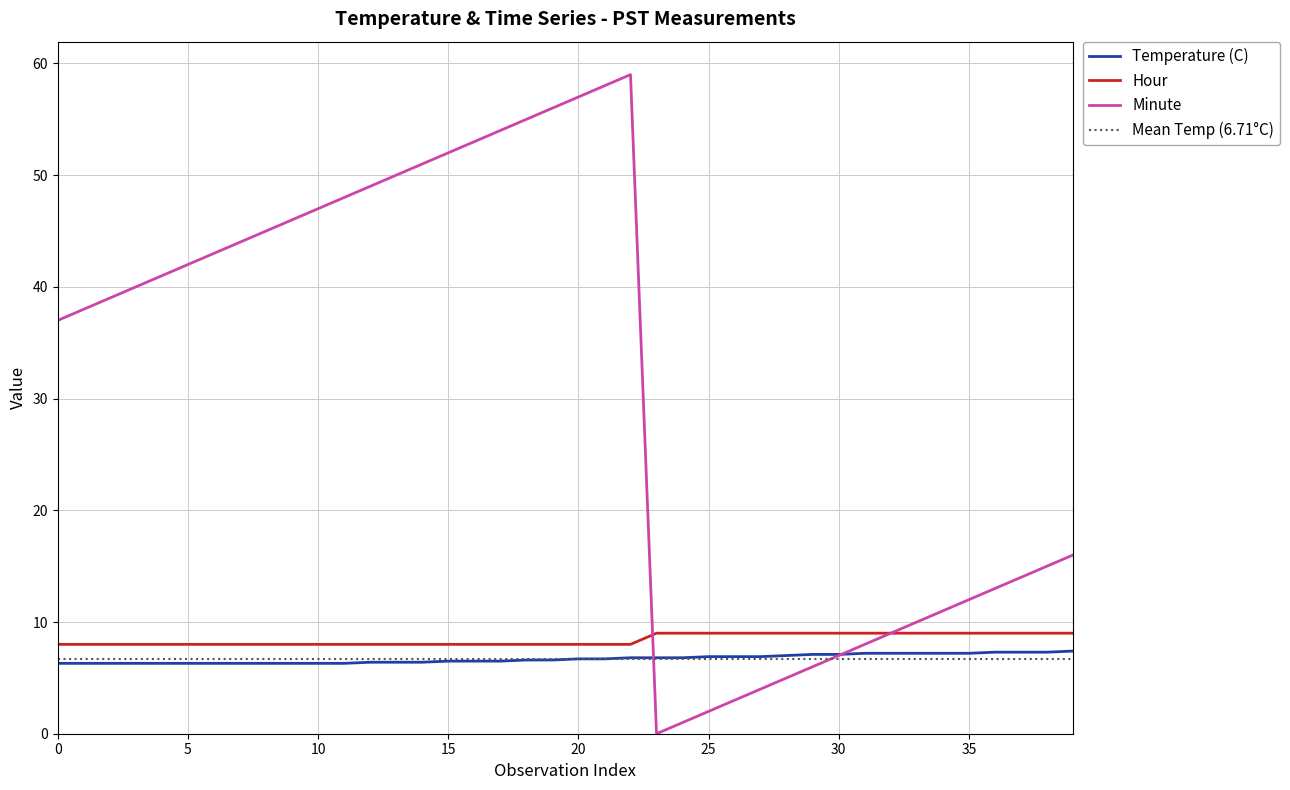

Where does the Minute series first go above 40?

4